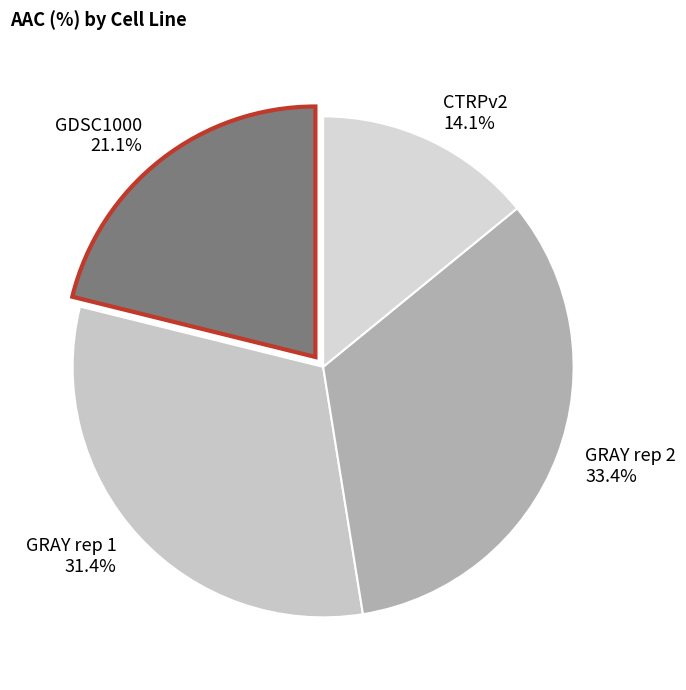

Rank the categories by value from highest to lowest.

GRAY rep 2, GRAY rep 1, GDSC1000, CTRPv2